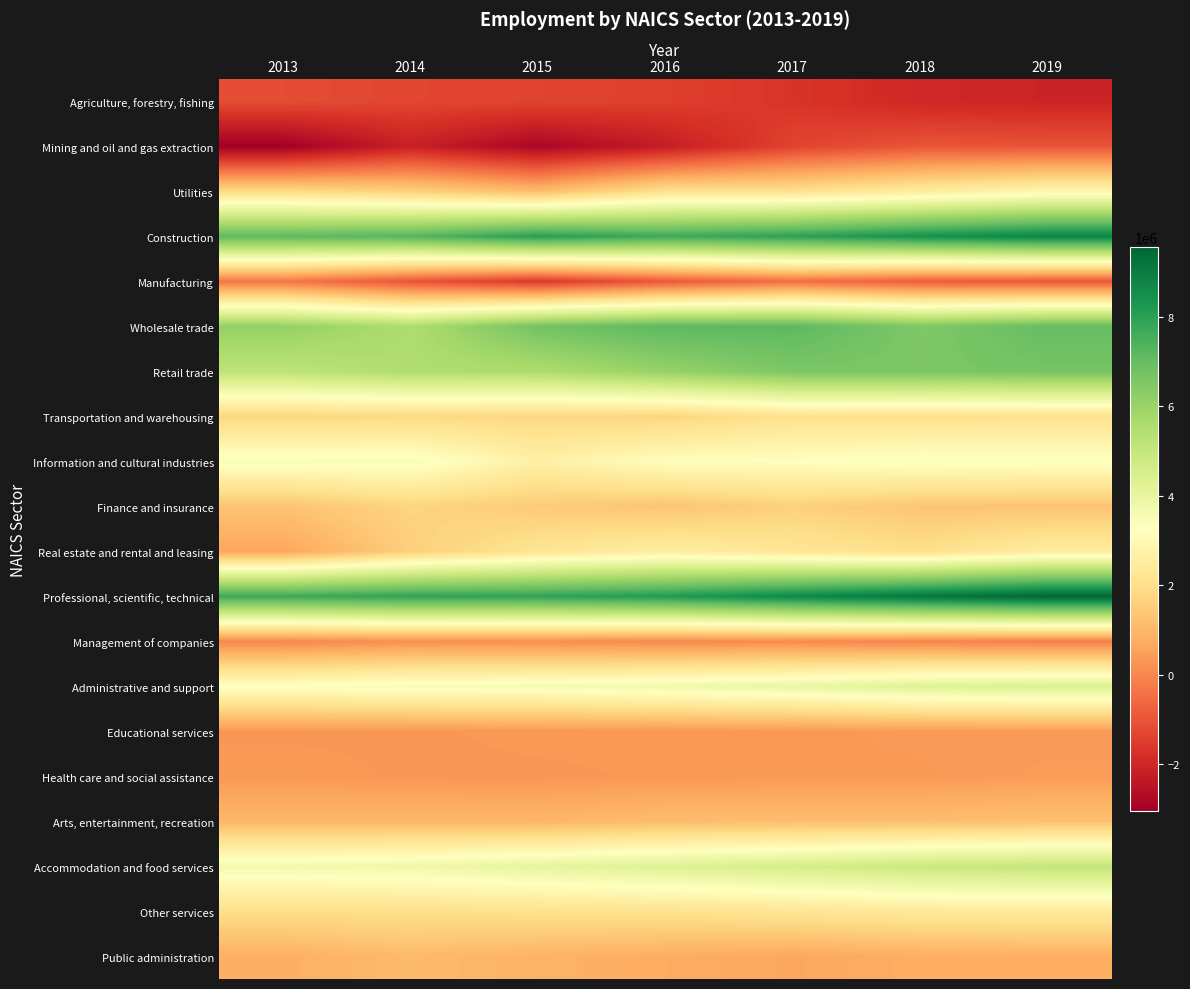

Rank the series at 2016 from lowest to highest value.

Mining and oil and gas extraction, Agriculture, forestry, fishing, Manufacturing, Management of companies, Health care and social assistance, Educational services, Public administration, Arts, entertainment, recreation, Finance and insurance, Transportation and warehousing, Utilities, Other services, Real estate and rental and leasing, Information and cultural industries, Administrative and support, Accommodation and food services, Retail trade, Wholesale trade, Construction, Professional, scientific, technical